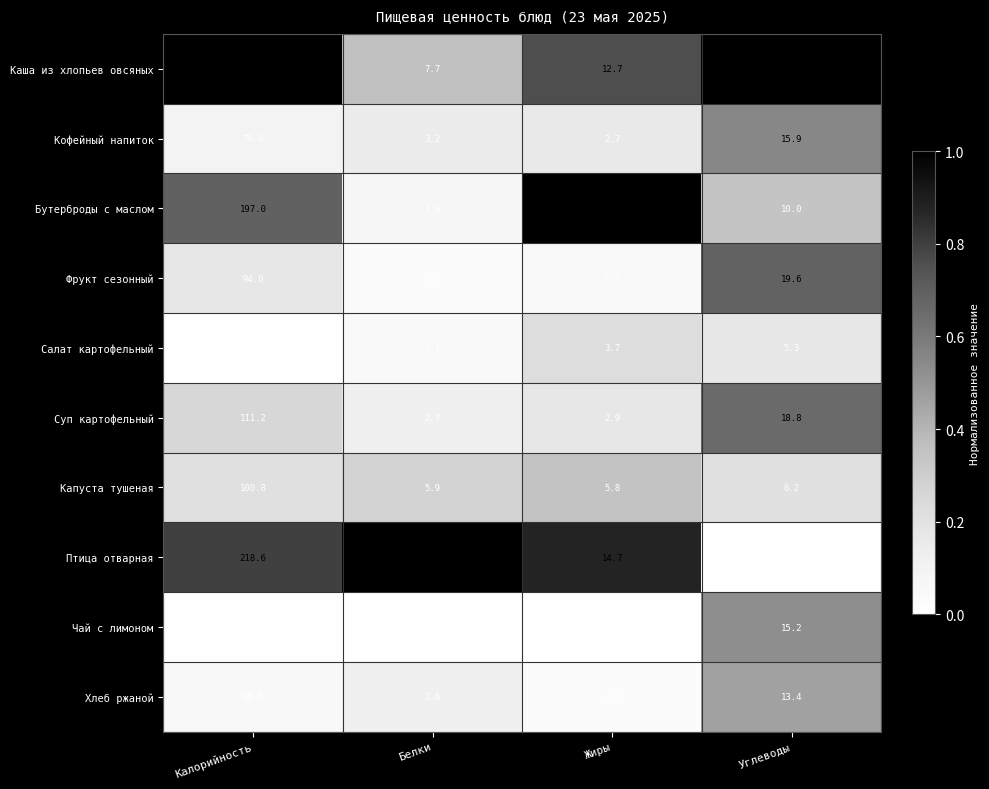

True or false: Чай с лимоном has a value of 0.0 at Жиры.

True